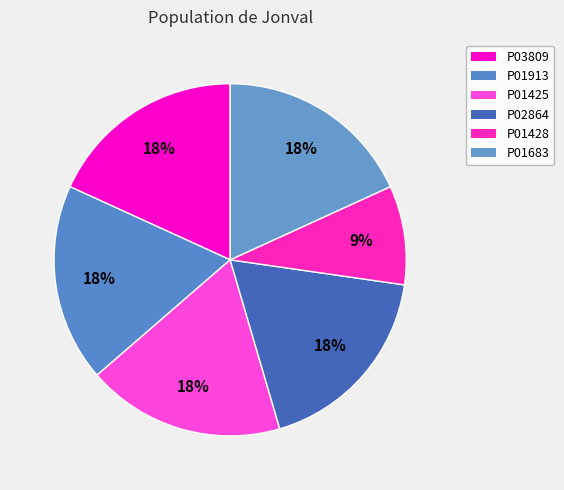

How many segments does this pie chart have?

6